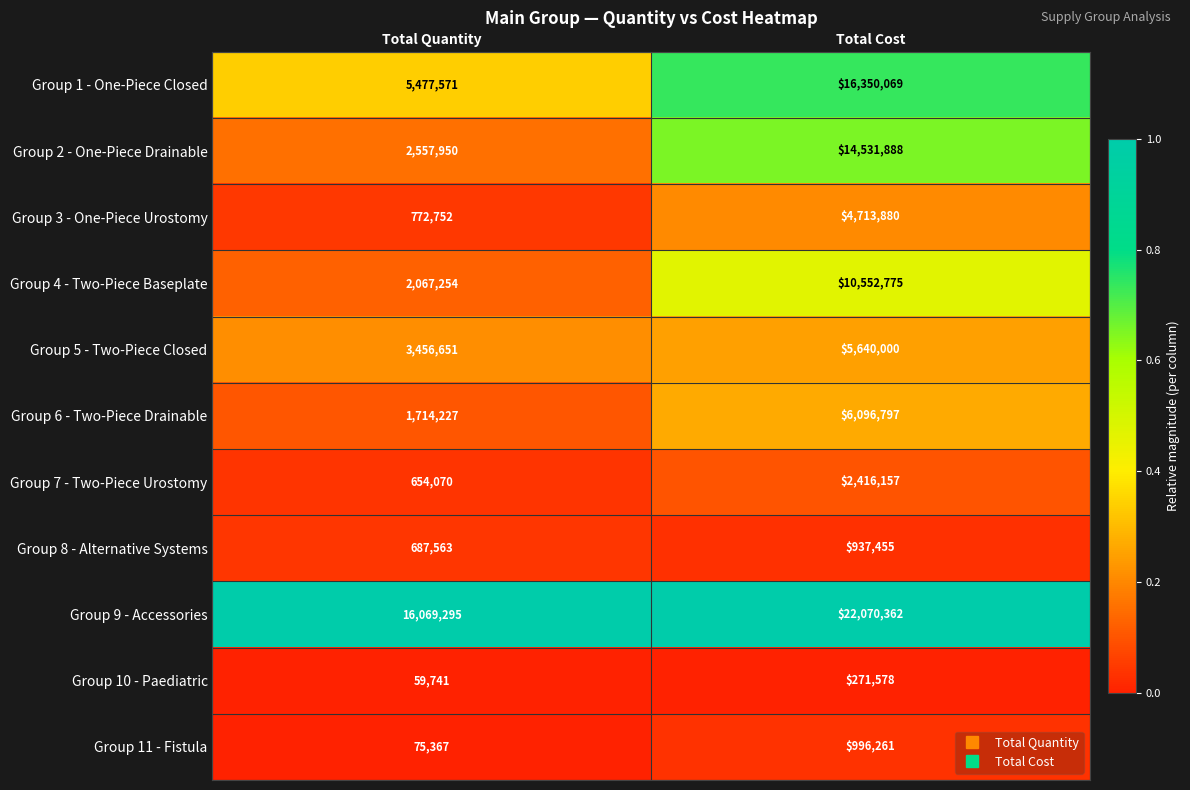

Which series has the largest range (max minus min)?

Group 2 - One-Piece Drainable